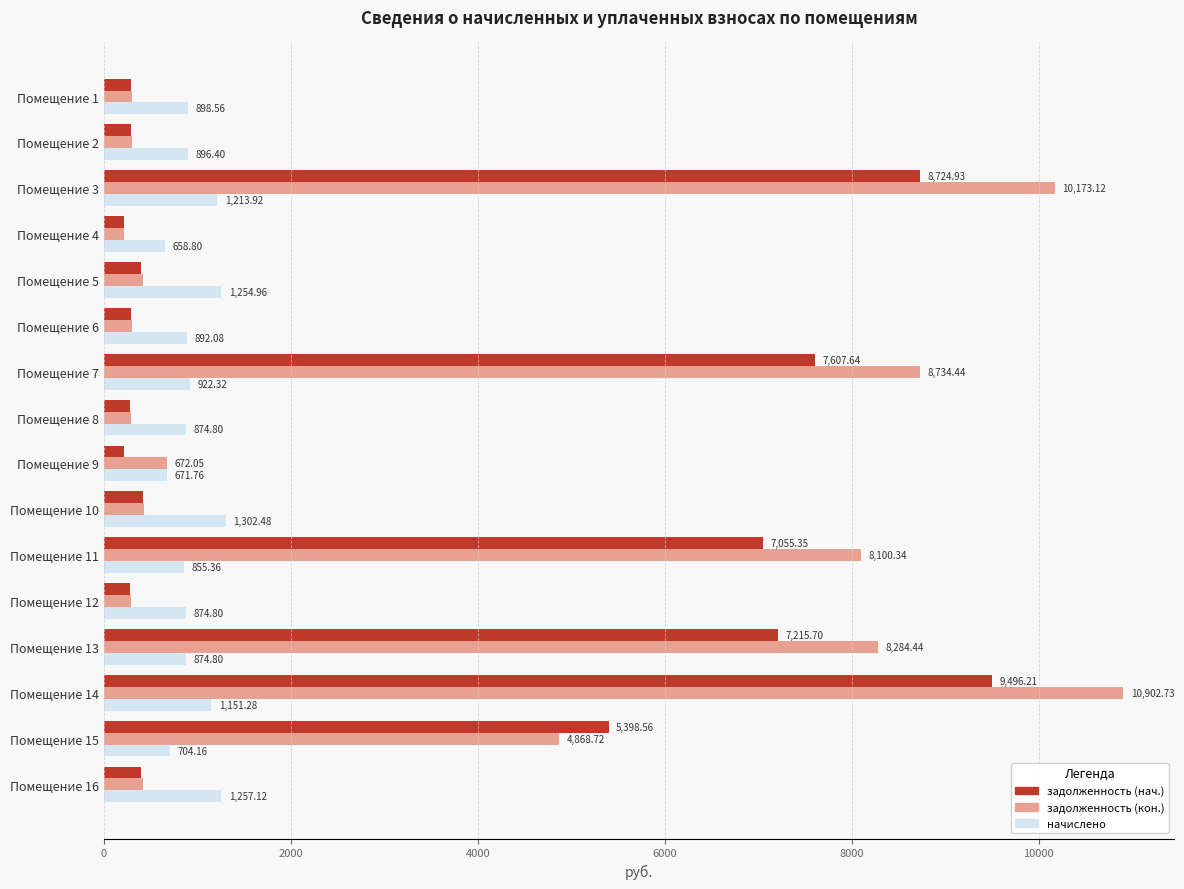

At how many categories does at least one series exceed 6144?

5